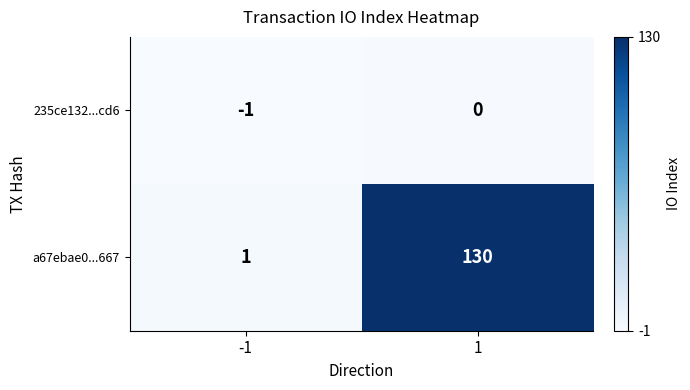

What is the sum of the a67ebae0...667 values at 1 and -1?

131